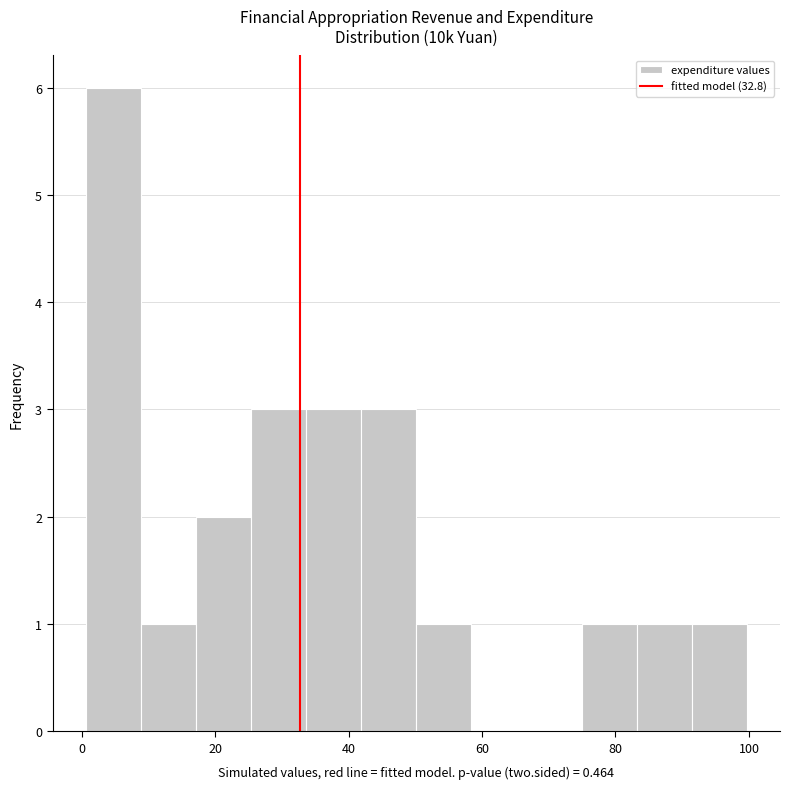

Which range on the x-axis has the tallest bar?

0 to 8